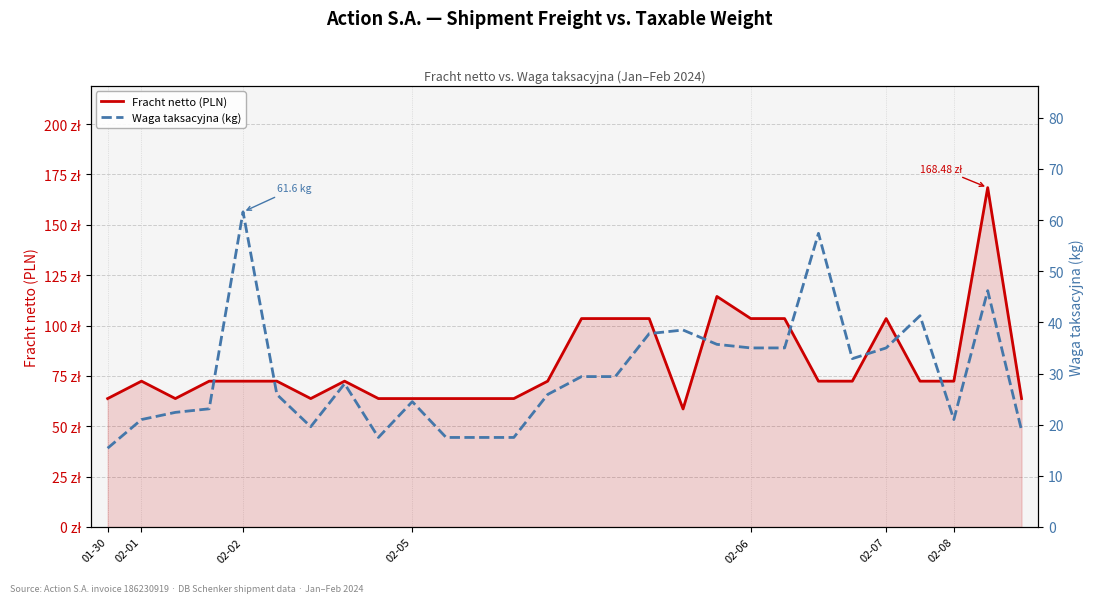

What are all the series names shown in the legend?

Fracht netto (PLN), Waga taksacyjna (kg)